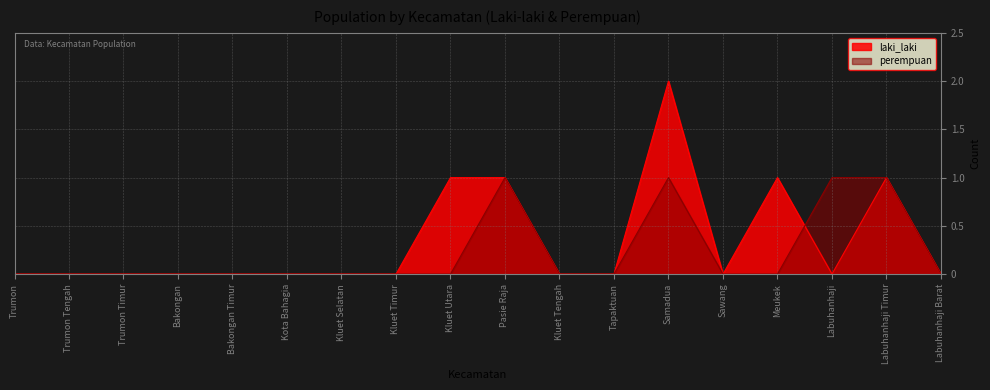

What is the maximum value shown in the chart?

2